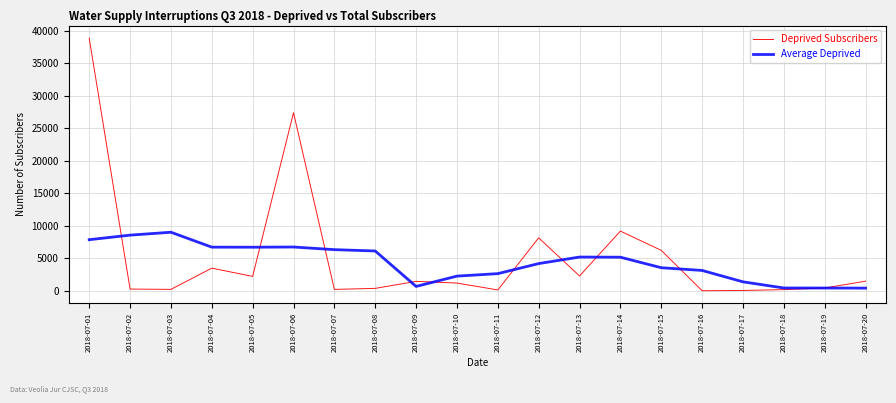

What is the difference between the maximum and minimum values in the Average Deprived series?

8600.6